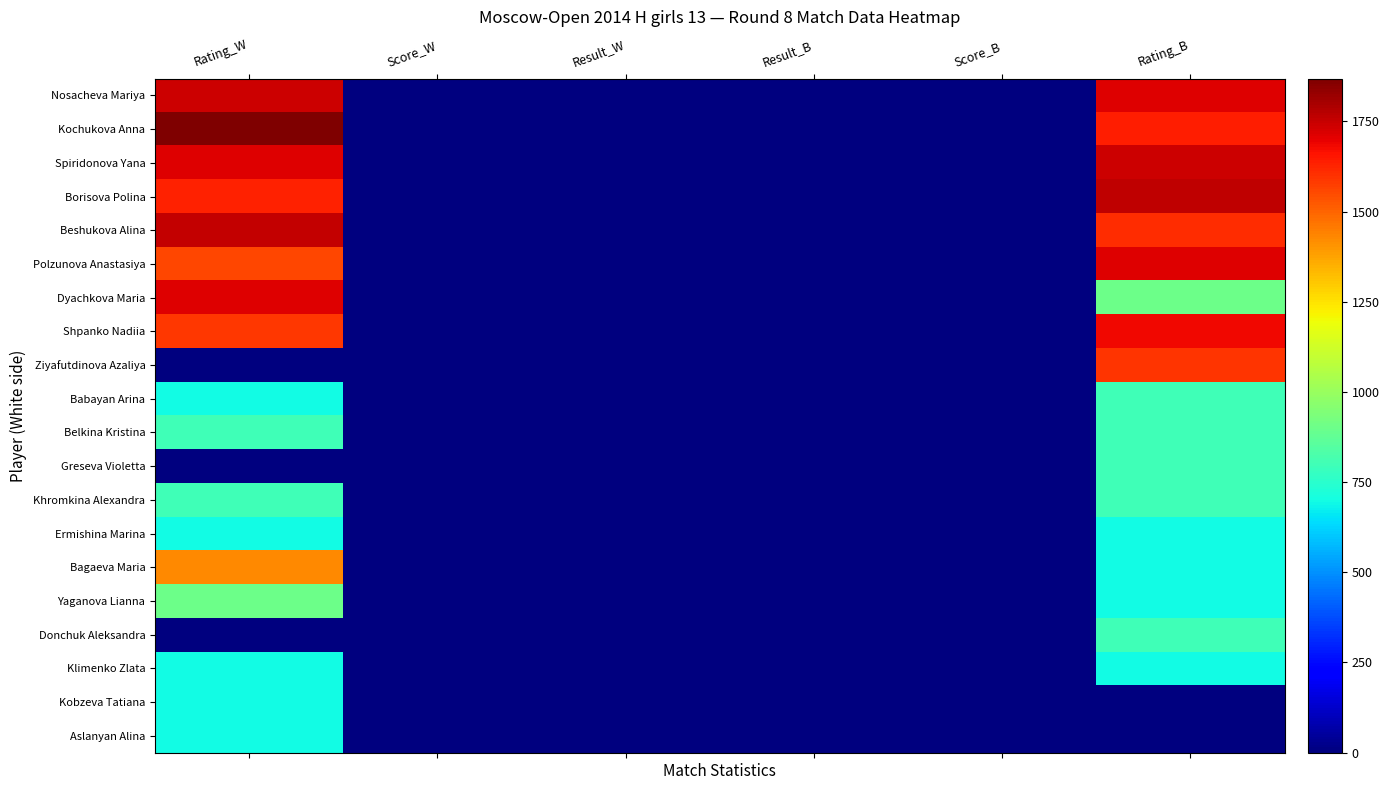

Reading left to right, extract all data points from this chart.

Nosacheva Mariya: Rating_W=1738.0	Score_W=4.5	Result_W=1.0	Result_B=0.0	Score_B=6.5	Rating_B=1710.0
Kochukova Anna: Rating_W=1869.0	Score_W=5.5	Result_W=0.0	Result_B=1.0	Score_B=5.5	Rating_B=1639.0
Spiridonova Yana: Rating_W=1711.0	Score_W=5.5	Result_W=1.0	Result_B=0.0	Score_B=4.5	Rating_B=1743.0
Borisova Polina: Rating_W=1634.0	Score_W=4.5	Result_W=0.0	Result_B=1.0	Score_B=4.5	Rating_B=1765.0
Beshukova Alina: Rating_W=1757.0	Score_W=4.5	Result_W=0.0	Result_B=1.0	Score_B=4.5	Rating_B=1612.0
Polzunova Anastasiya: Rating_W=1558.0	Score_W=4.5	Result_W=0.5	Result_B=0.5	Score_B=4.5	Rating_B=1714.0
Dyachkova Maria: Rating_W=1709.0	Score_W=4.5	Result_W=1.0	Result_B=0.0	Score_B=4.5	Rating_B=900.0
Shpanko Nadiia: Rating_W=1585.0	Score_W=4.5	Result_W=0.0	Result_B=1.0	Score_B=4.5	Rating_B=1680.0
Ziyafutdinova Azaliya: Rating_W=0.0	Score_W=4.0	Result_W=0.5	Result_B=0.5	Score_B=4.0	Rating_B=1596.0
Babayan Arina: Rating_W=700.0	Score_W=3.5	Result_W=0.0	Result_B=1.0	Score_B=3.5	Rating_B=800.0
Belkina Kristina: Rating_W=800.0	Score_W=3.5	Result_W=1.0	Result_B=0.0	Score_B=3.5	Rating_B=800.0
Greseva Violetta: Rating_W=0.0	Score_W=3.5	Result_W=0.0	Result_B=1.0	Score_B=3.5	Rating_B=800.0
Khromkina Alexandra: Rating_W=800.0	Score_W=3.5	Result_W=0.0	Result_B=1.0	Score_B=3.5	Rating_B=800.0
Ermishina Marina: Rating_W=700.0	Score_W=3.0	Result_W=0.0	Result_B=1.0	Score_B=3.5	Rating_B=700.0
Bagaeva Maria: Rating_W=1430.0	Score_W=3.0	Result_W=0.5	Result_B=0.5	Score_B=3.0	Rating_B=700.0
Yaganova Lianna: Rating_W=900.0	Score_W=3.0	Result_W=1.0	Result_B=0.0	Score_B=3.0	Rating_B=700.0
Donchuk Aleksandra: Rating_W=0.0	Score_W=3.0	Result_W=1.0	Result_B=0.0	Score_B=3.0	Rating_B=800.0
Klimenko Zlata: Rating_W=700.0	Score_W=3.0	Result_W=0.0	Result_B=1.0	Score_B=3.0	Rating_B=700.0
Kobzeva Tatiana: Rating_W=700.0	Score_W=3.0	Result_W=0.0	Result_B=1.0	Score_B=2.5	Rating_B=0.0
Aslanyan Alina: Rating_W=700.0	Score_W=2.5	Result_W=0.5	Result_B=0.5	Score_B=2.5	Rating_B=0.0